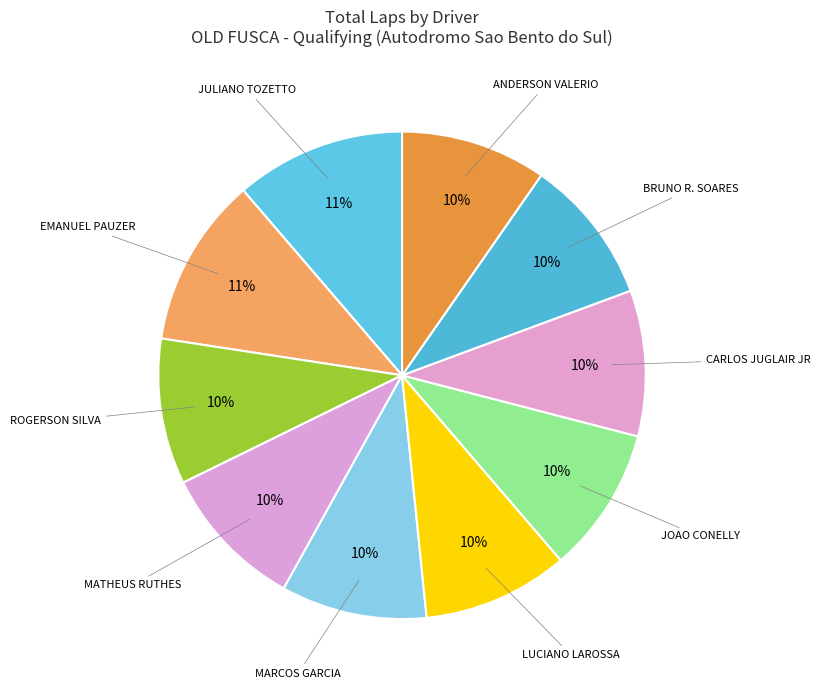

How many slices are in this pie chart?

10